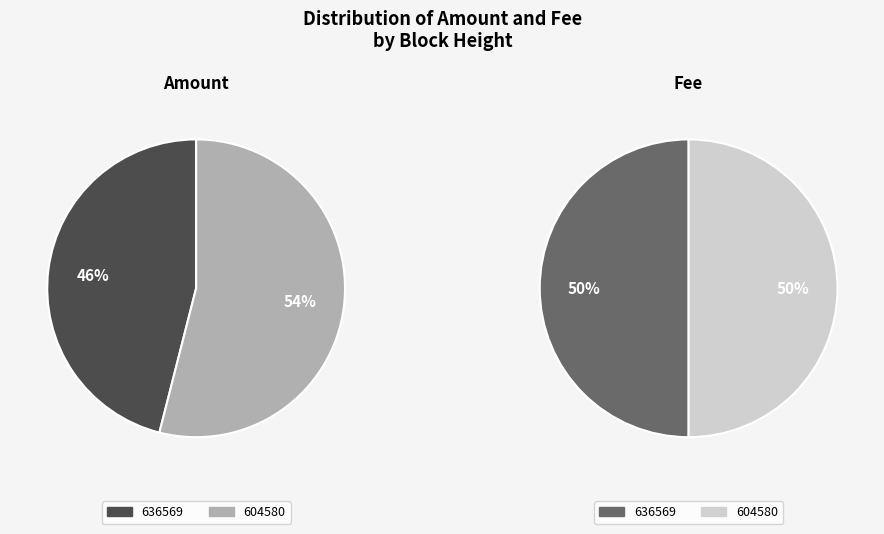

How many slices are in this pie chart?

2